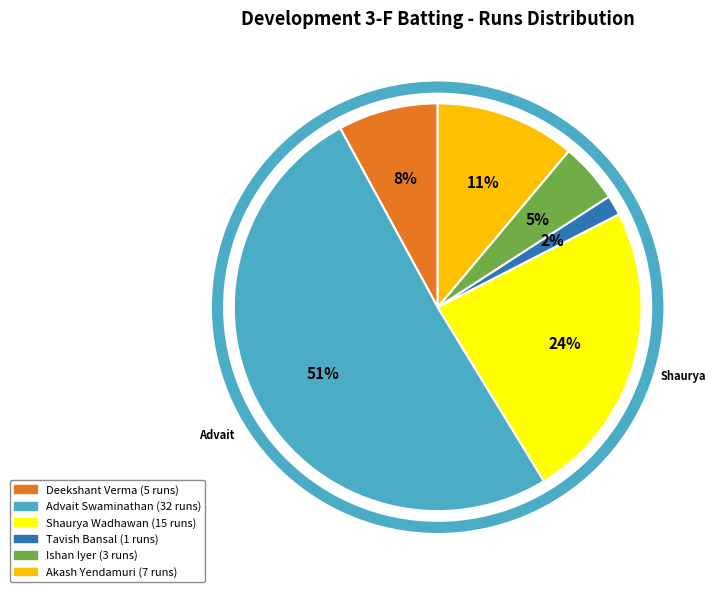

To the nearest percent, what is the difference between the largest and smallest slice percentages?

49%